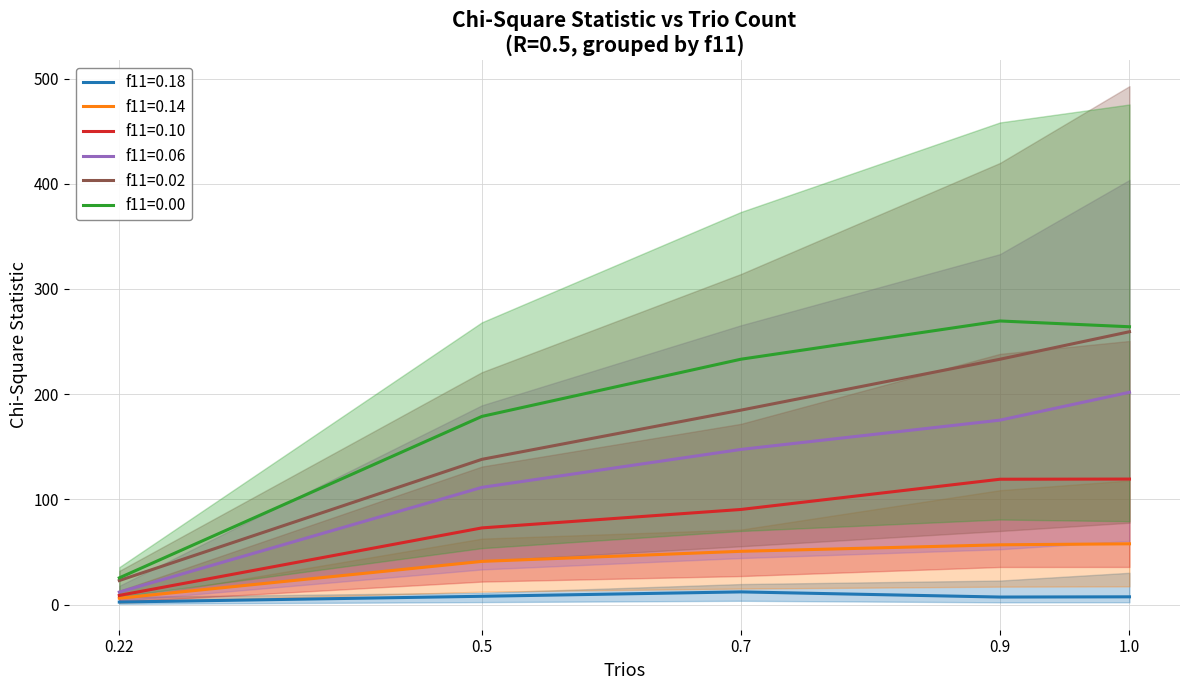

How many values in the f11=0.06 series are below 147?

2